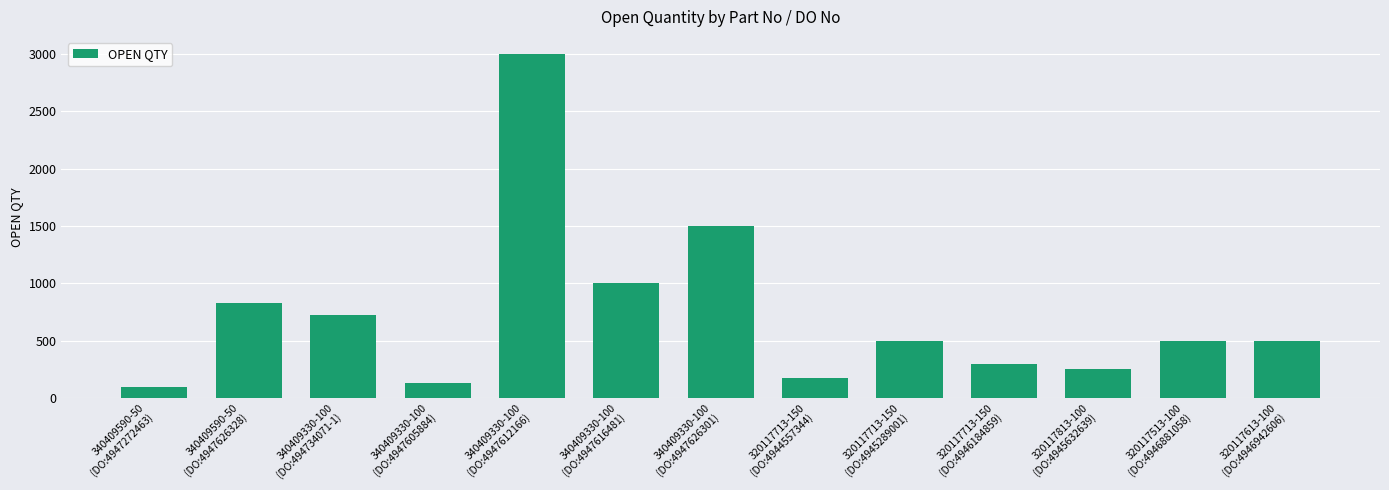

What is the change in value from 340409330-100
(DO:494734071-1) to 340409330-100
(DO:4947616481)?

+280